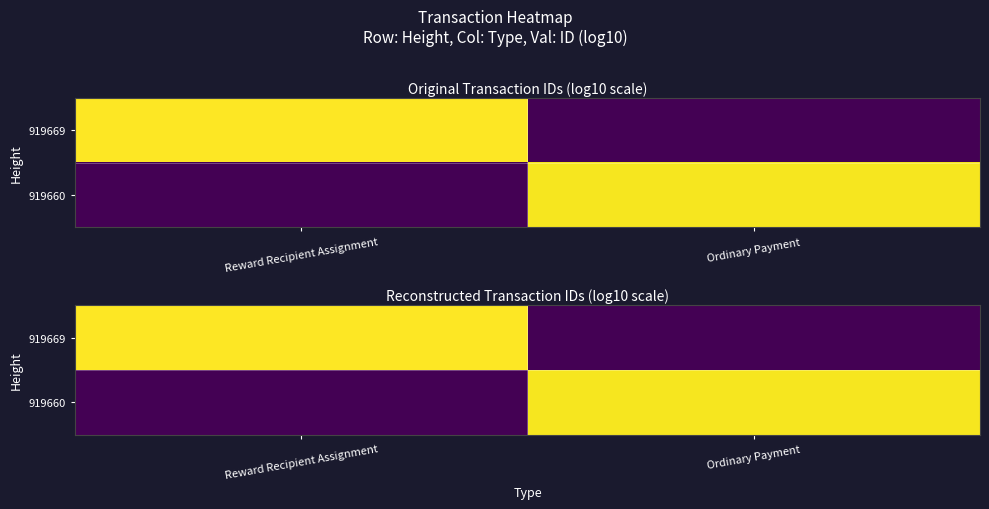

Is the value of 919669 at Ordinary Payment greater than the value of 919660 at Reward Recipient Assignment?

No